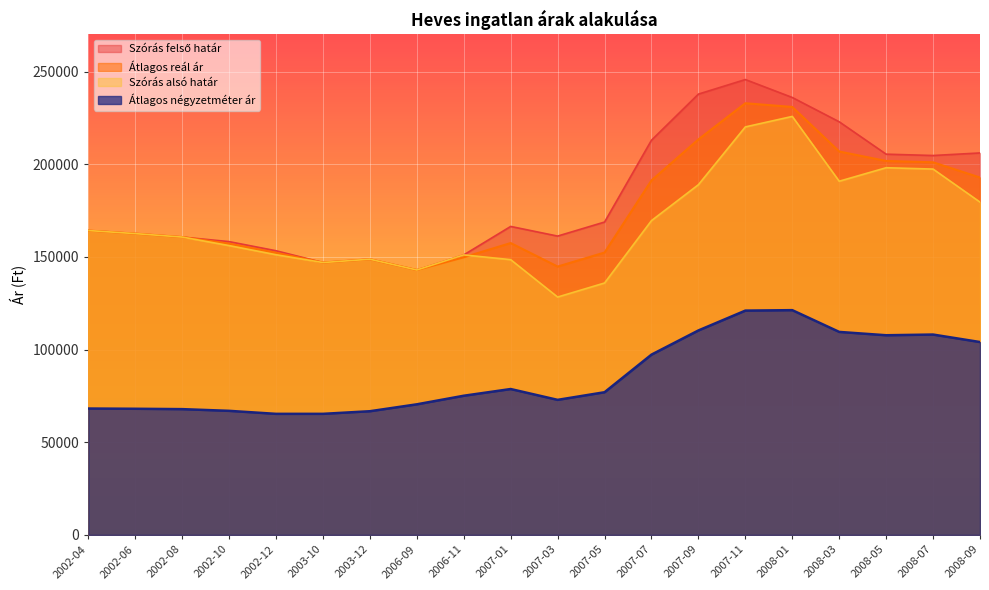

What is the difference between the Átlagos reál ár values at 2002-08 and 2002-04?

3523